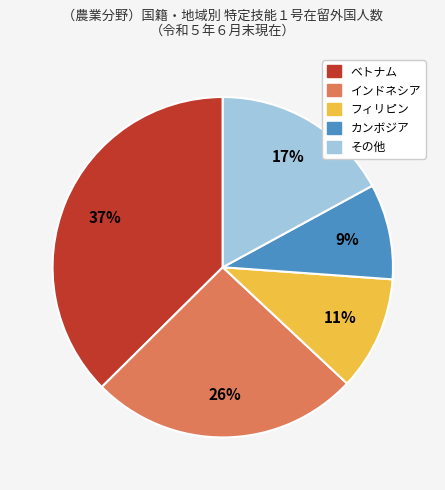

Does any single category account for the majority?

No